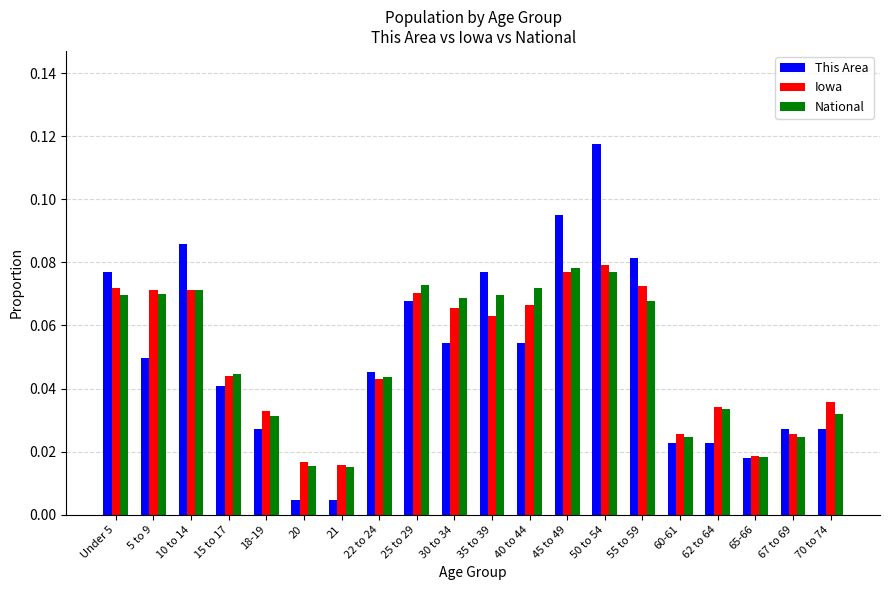

What is the sum of all Iowa values?

1.0